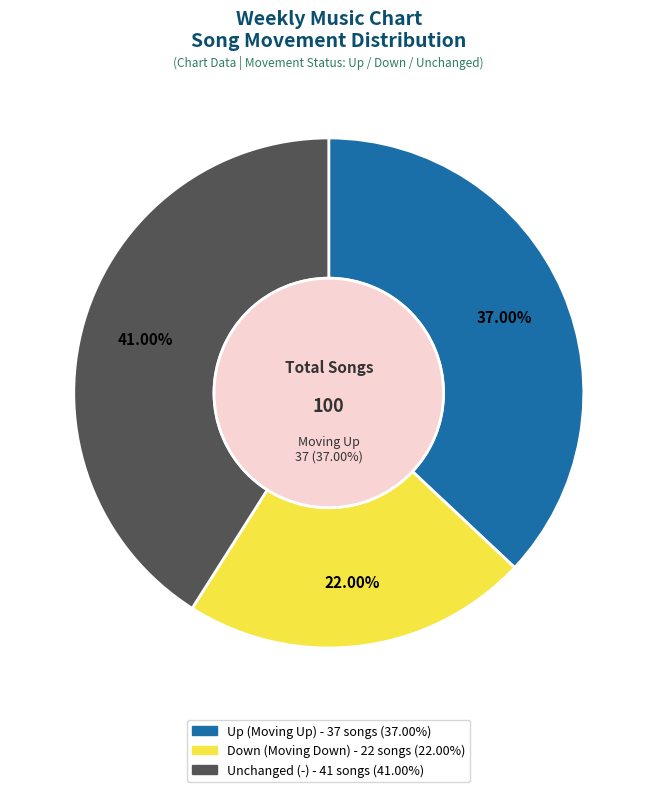

How many slices are in this pie chart?

3